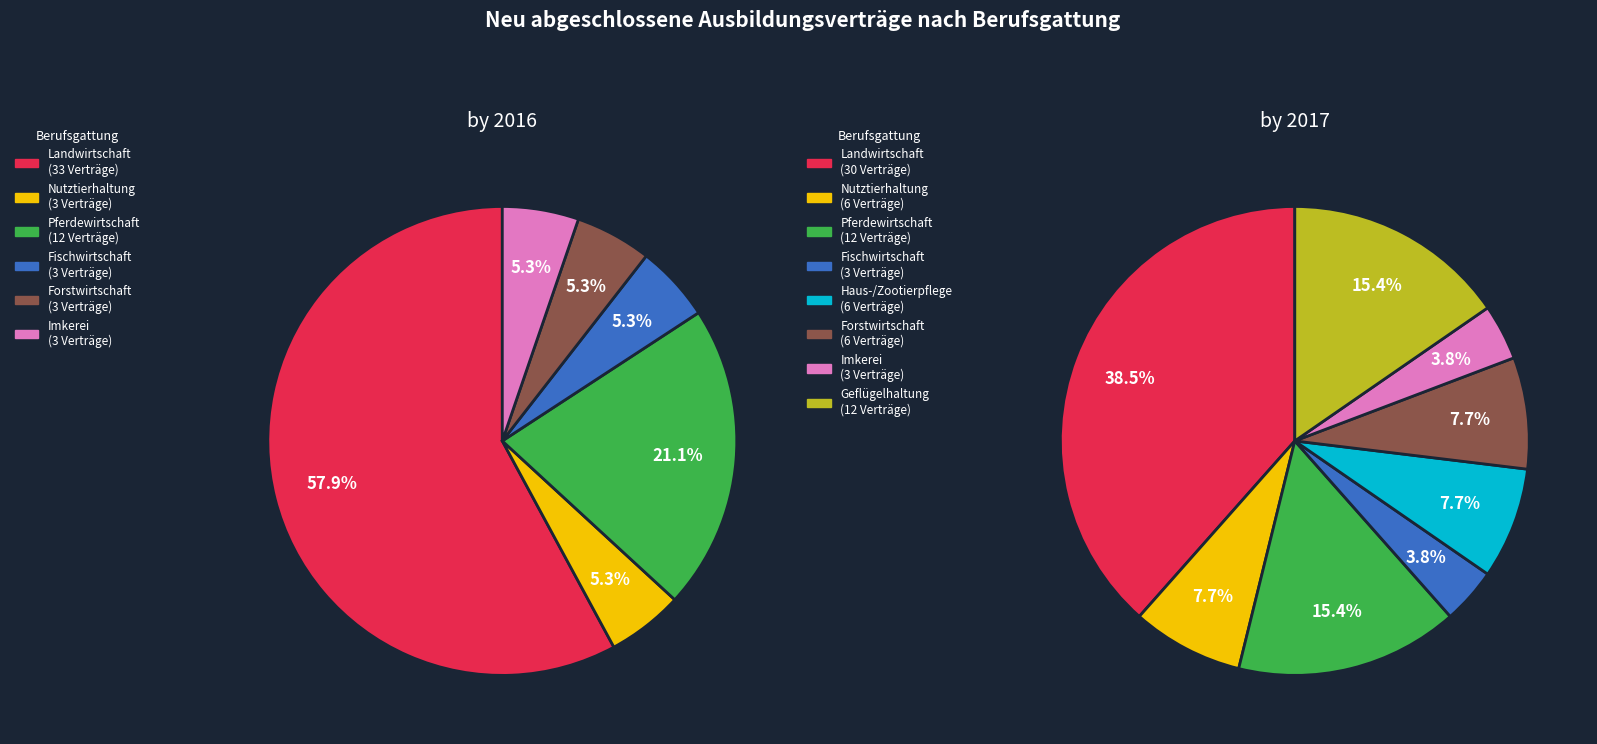

Rank the series by their maximum value, from lowest to highest.

2017, 2016